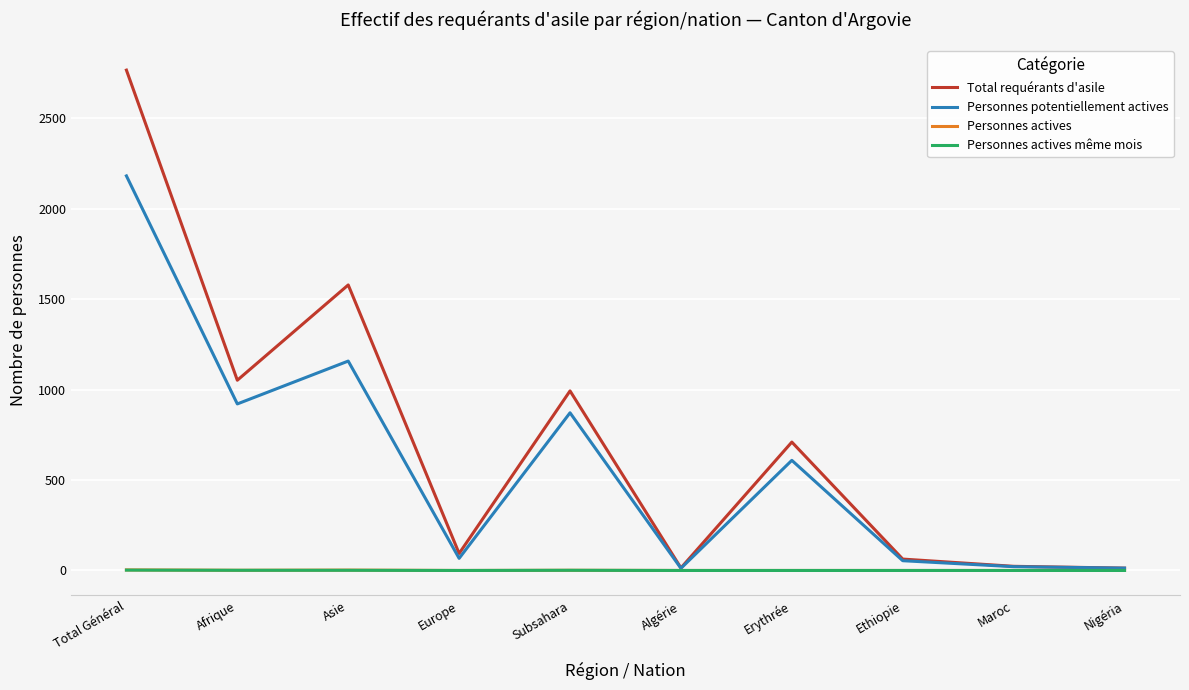

At which label is Personnes potentiellement actives closest to 1097?

Asie